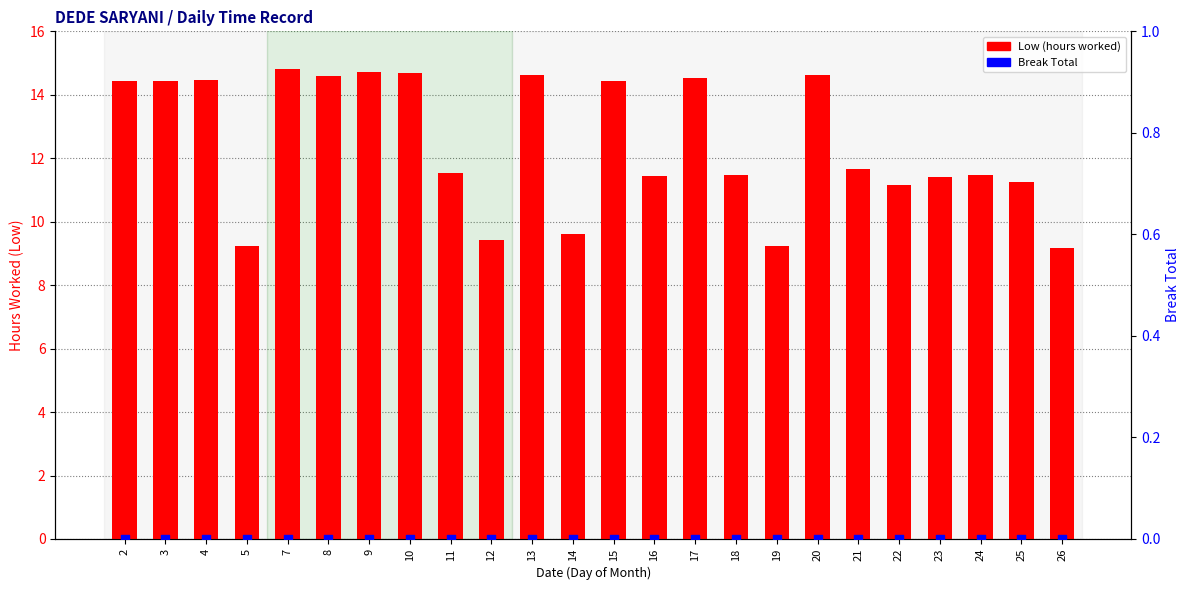

Which series reaches the maximum Y coordinate?

Low (hours worked)